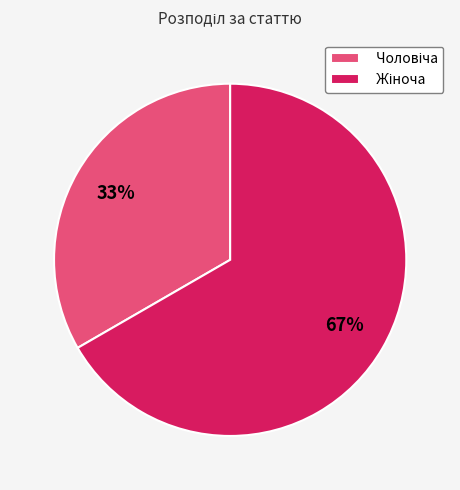

Is there a majority slice in this chart?

Yes